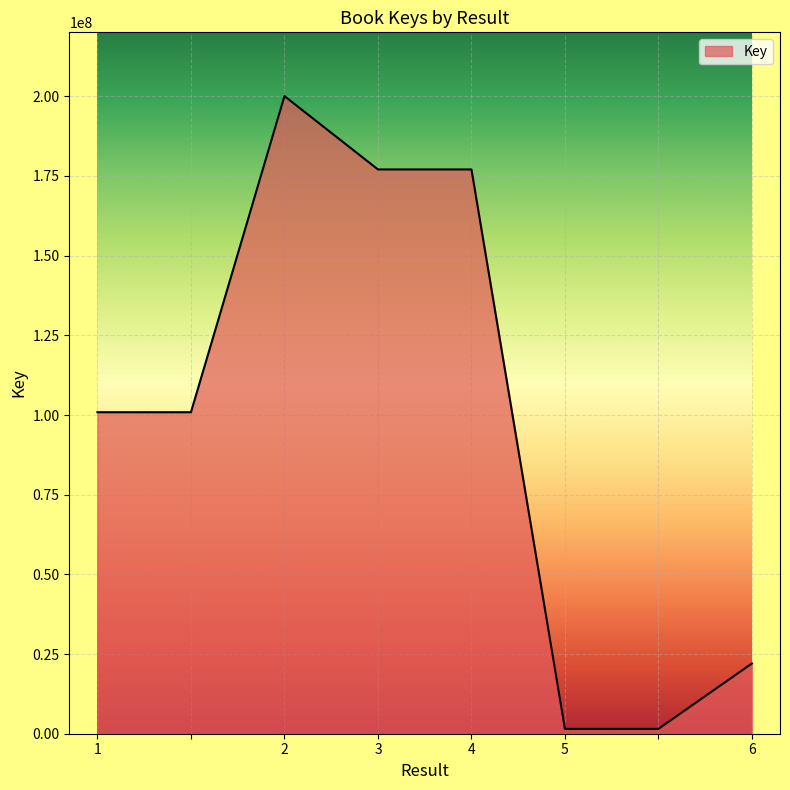

What is the greatest value displayed?

200068757